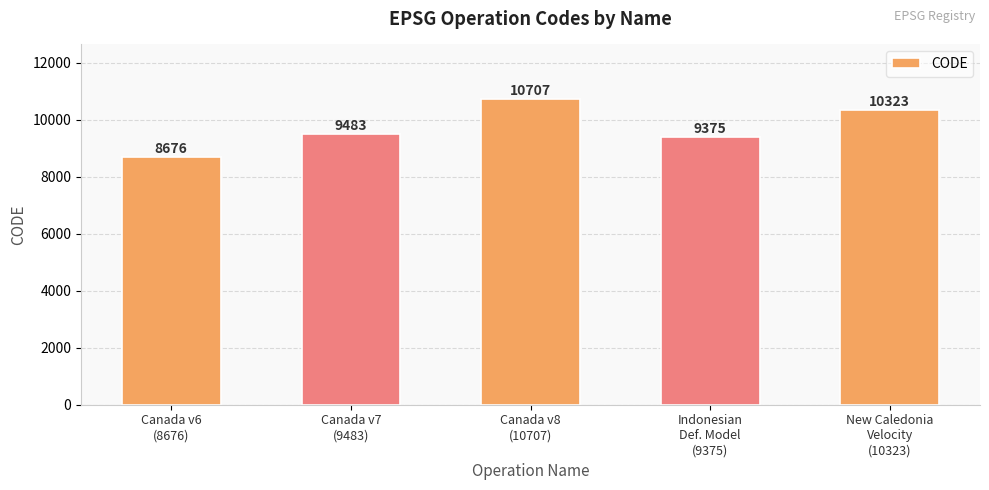

Are the bars grouped side by side (vs. stacked)?

No